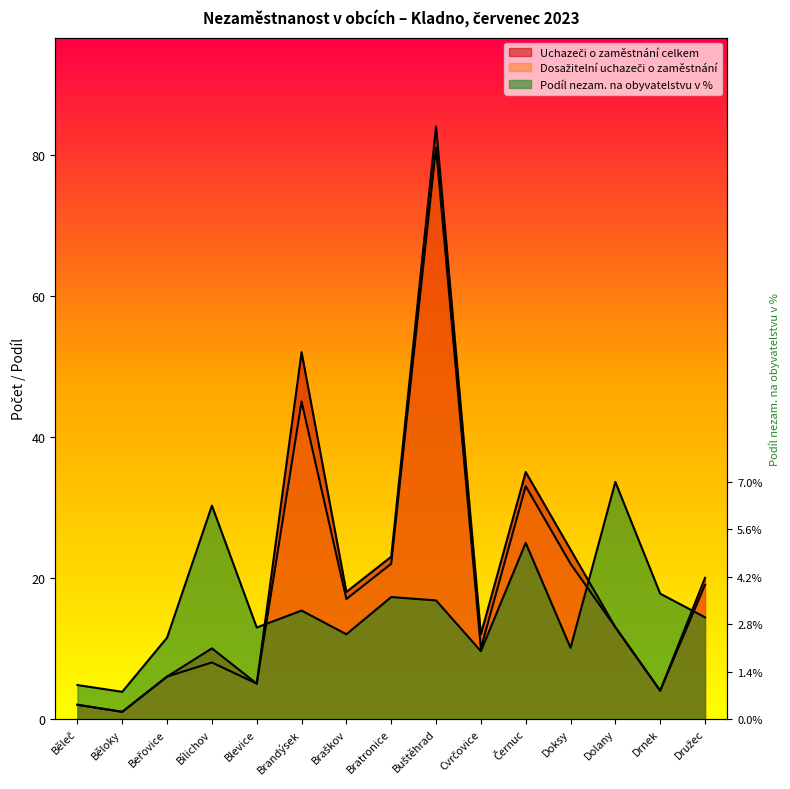

Reading right to left, extract all data points from this chart.

Uchazeči o zaměstnání celkem: Družec=20.0	Drnek=4.0	Dolany=13.0	Doksy=24.0	Černuc=35.0	Cvrčovice=12.0	Buštěhrad=84.0	Bratronice=23.0	Braškov=18.0	Brandýsek=52.0	Blevice=5.0	Bílichov=10.0	Beřovice=6.0	Běloky=1.0	Běleč=2.0
Dosažitelní uchazeči o zaměstnání: Družec=19.0	Drnek=4.0	Dolany=13.0	Doksy=22.0	Černuc=33.0	Cvrčovice=10.0	Buštěhrad=81.0	Bratronice=22.0	Braškov=17.0	Brandýsek=45.0	Blevice=5.0	Bílichov=8.0	Beřovice=6.0	Běloky=1.0	Běleč=2.0
Podíl nezam. na obyvatelstvu v %: Družec=14.4	Drnek=17.8	Dolany=33.6	Doksy=10.1	Černuc=25.0	Cvrčovice=9.6	Buštěhrad=16.8	Bratronice=17.3	Braškov=12.0	Brandýsek=15.4	Blevice=13.0	Bílichov=30.2	Beřovice=11.5	Běloky=3.8	Běleč=4.8